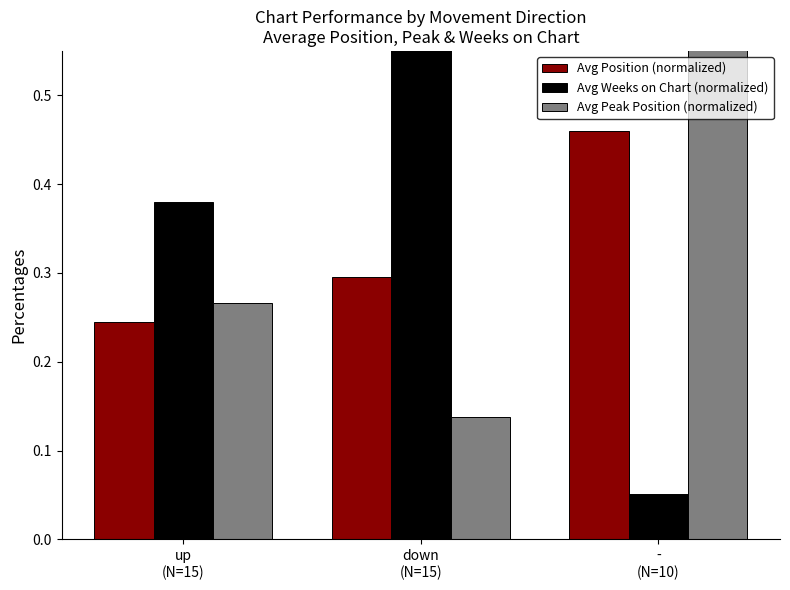

How many data points does each series have?

3